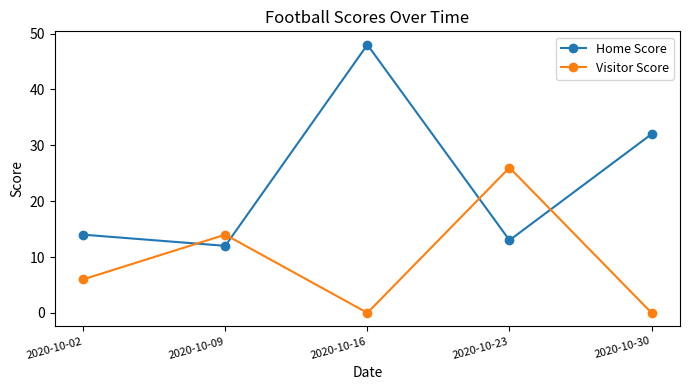

What are all the series names shown in the legend?

Home Score, Visitor Score